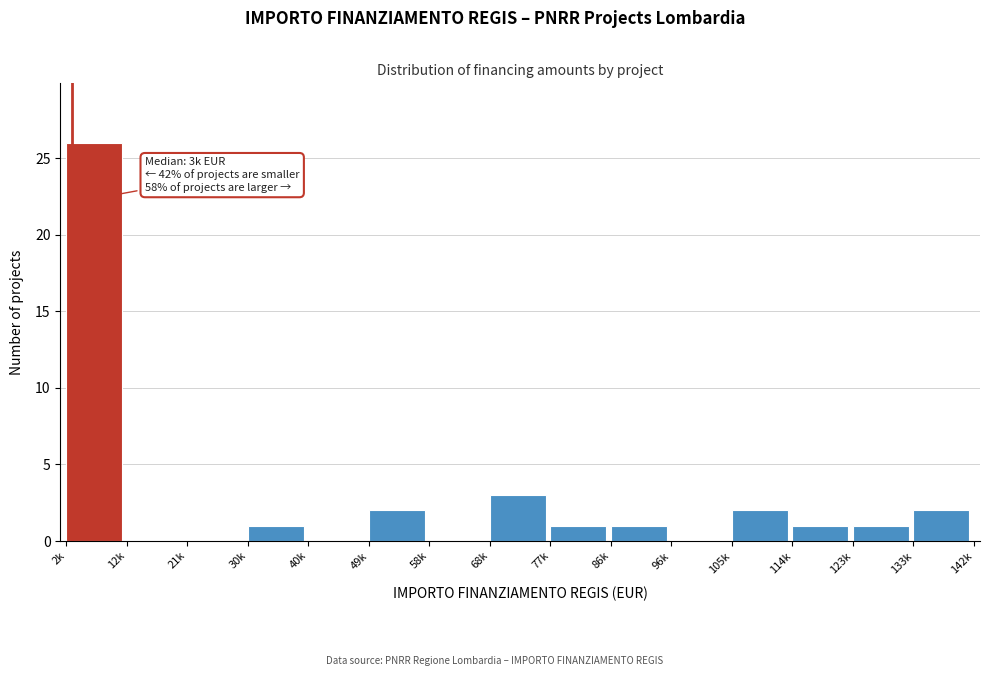

Reading right to left, extract all data points from this chart.

133k=2	123k=1	114k=1	105k=2	96k=0	86k=1	77k=1	68k=3	58k=0	49k=2	40k=0	30k=1	21k=0	12k=0	2k=26